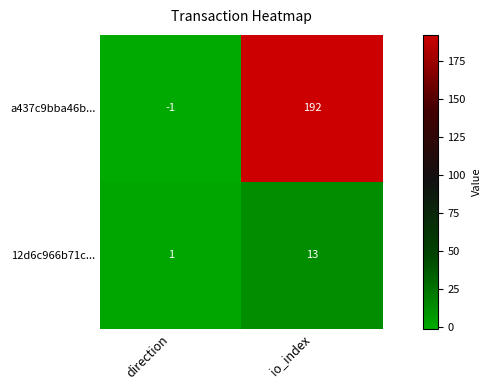

Is it true that a437c9bba46b... equals 302 at io_index?

False